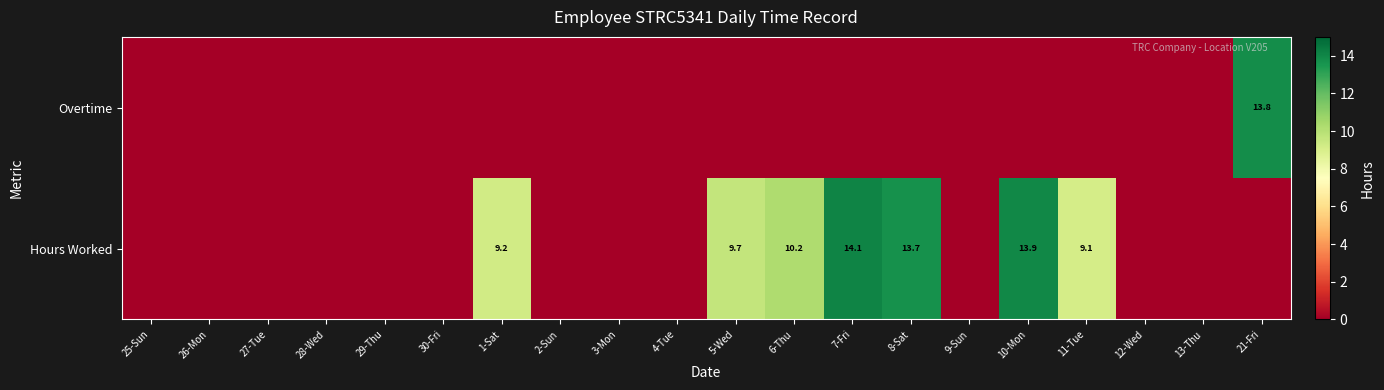

The Overtime series shows 13.8 at 21-Fri. True or false?

True